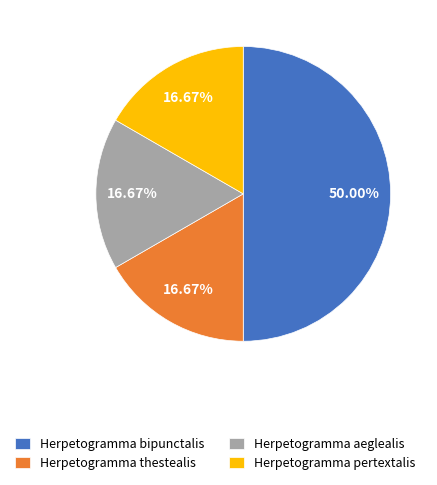

What percentage is the Herpetogramma thestealis slice, to the nearest percent?

17%